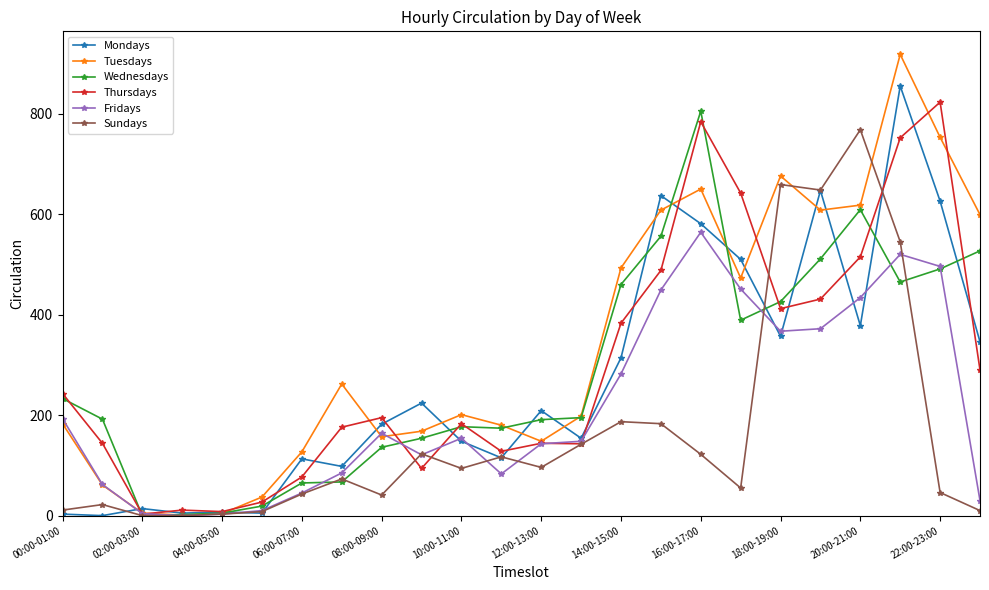

True or false: Thursdays has more than 0 points higher than both neighbors.

True